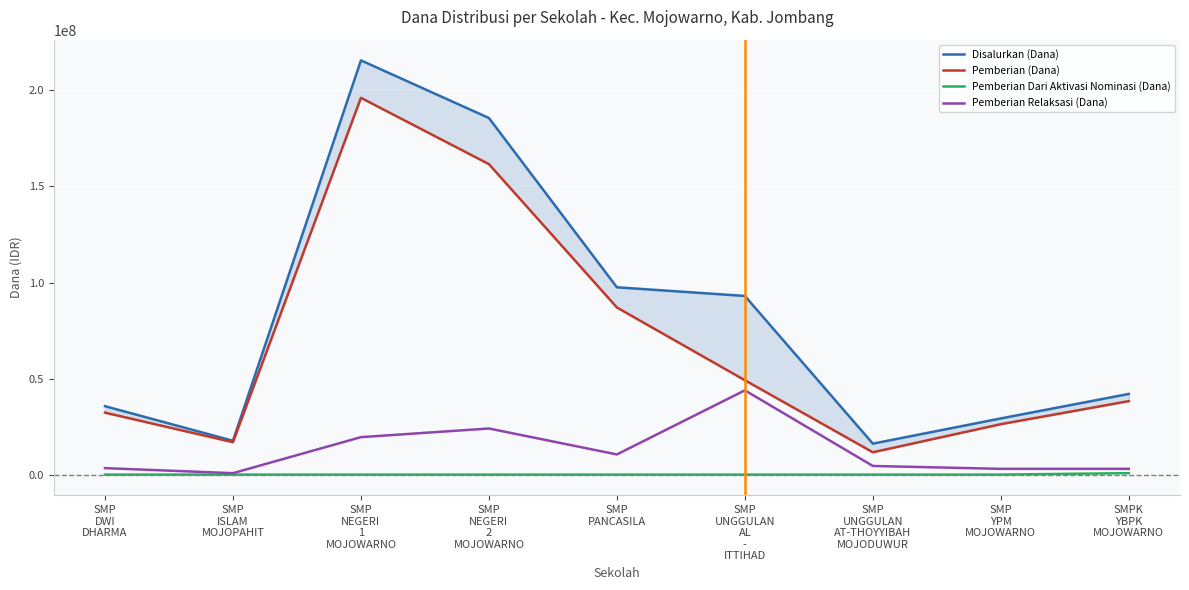

Where is Pemberian (Dana) nearest to the value 103875000?

SMP
PANCASILA